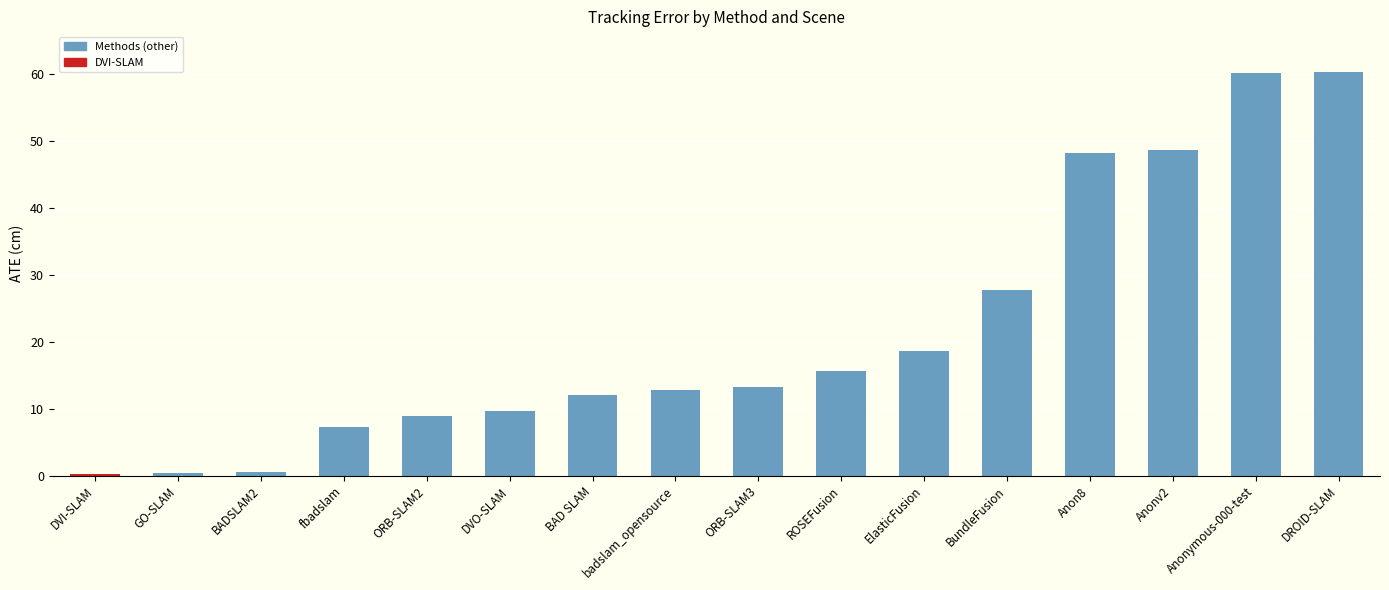

At which label is the value closest to 30?

BundleFusion